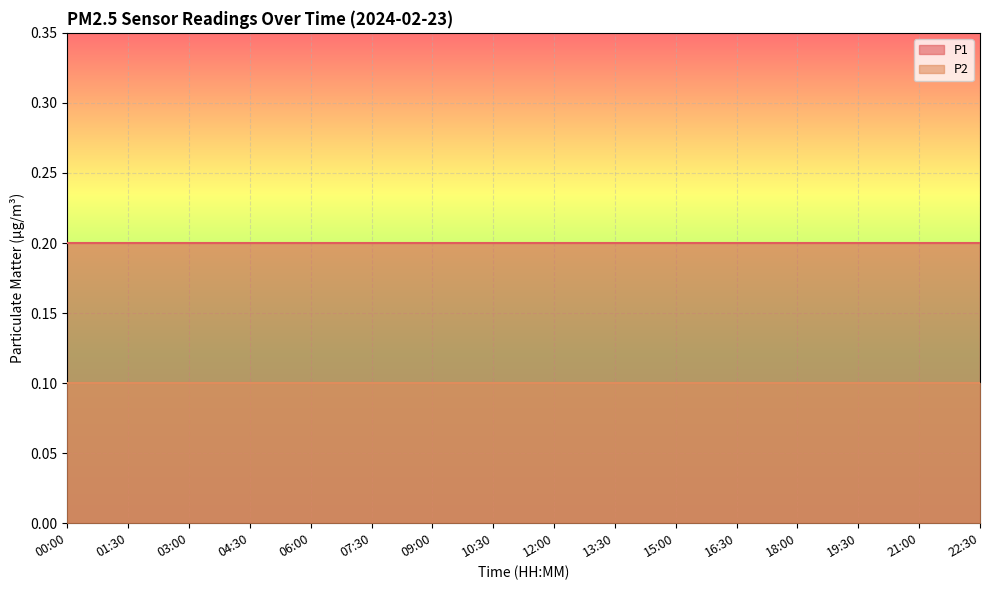

Reading left to right, transcribe all the data shown in this chart.

P1: 0.2	0.2	0.2	0.2	0.2	0.2	0.2	0.2	0.2	0.2	0.2	0.2	0.2	0.2	0.2	0.2
P2: 0.1	0.1	0.1	0.1	0.1	0.1	0.1	0.1	0.1	0.1	0.1	0.1	0.1	0.1	0.1	0.1